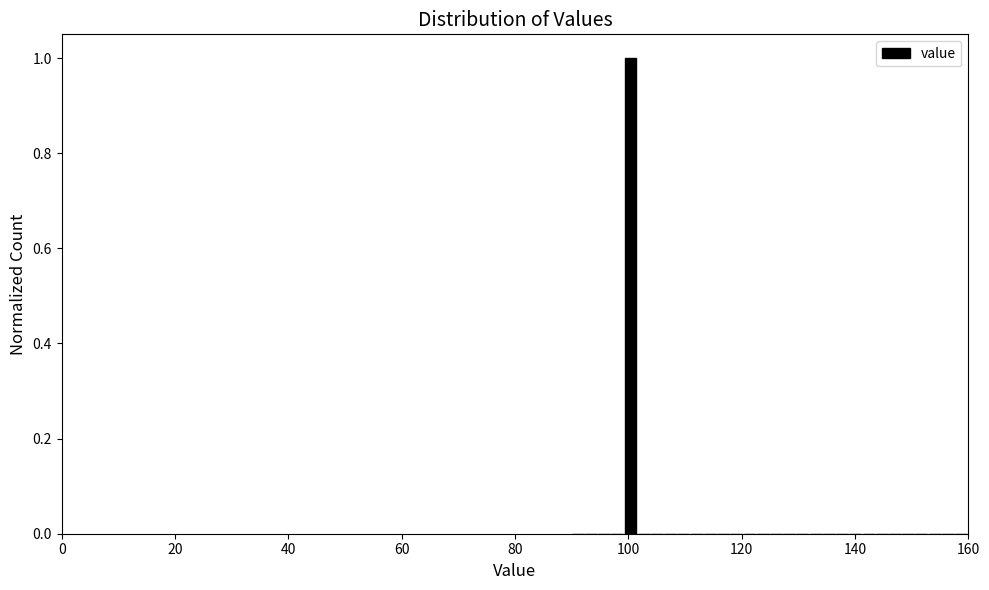

Around what value on the x-axis is the tallest bar? Give the approximate position of its centre, as read against the axis.

100